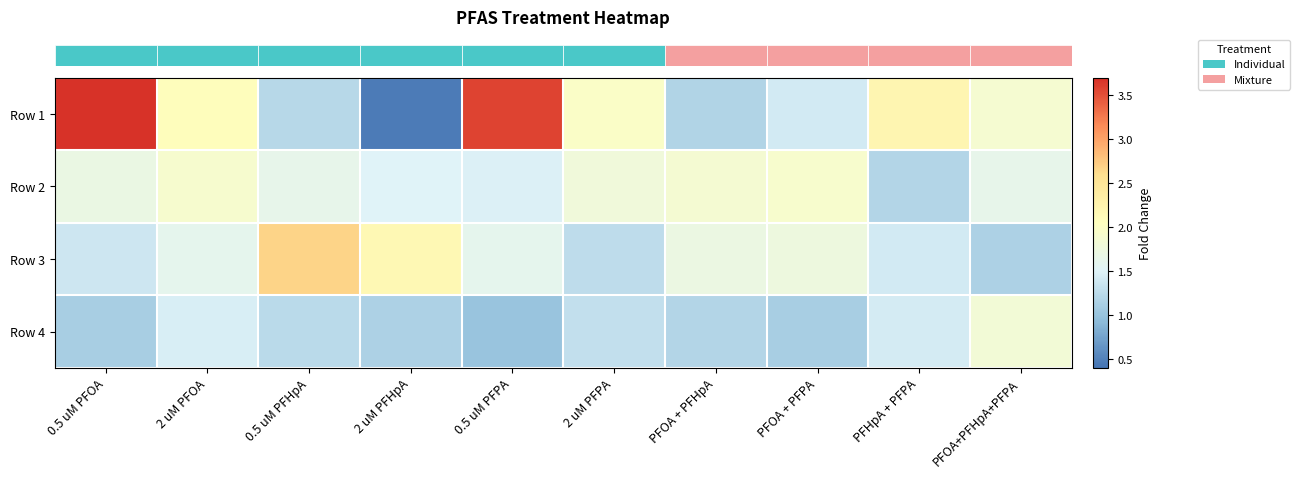

What is the maximum value shown in the chart?

3.7